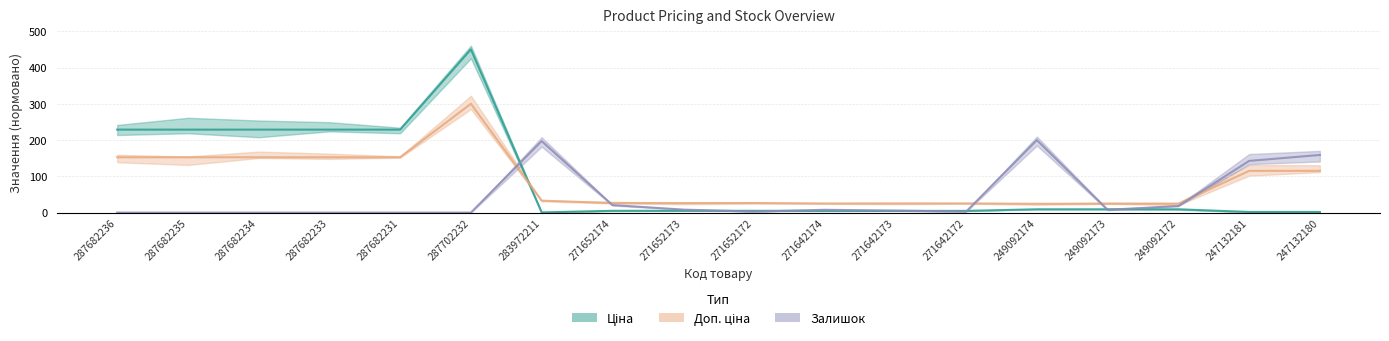

What is the label of the 4th point from the right?

249092173